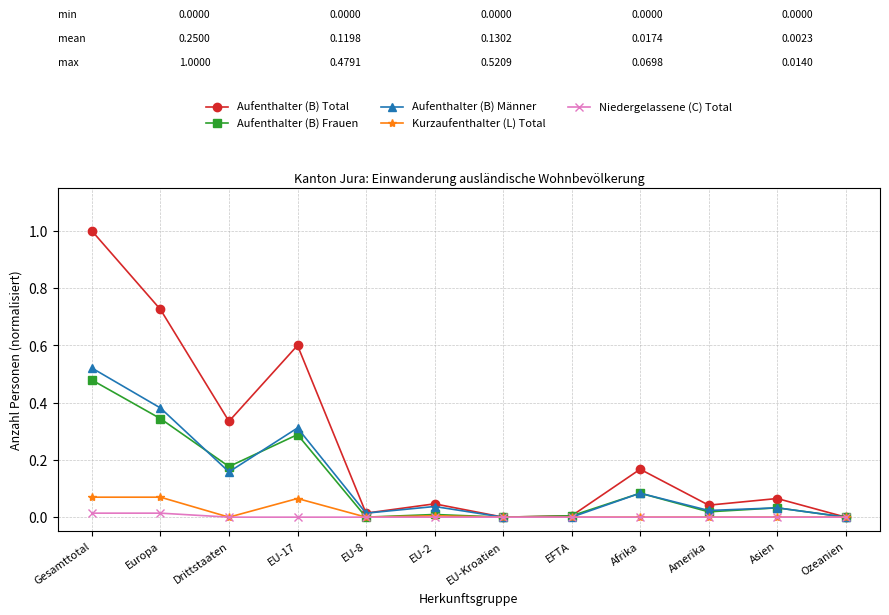

What is the maximum value shown in the chart?

1.0